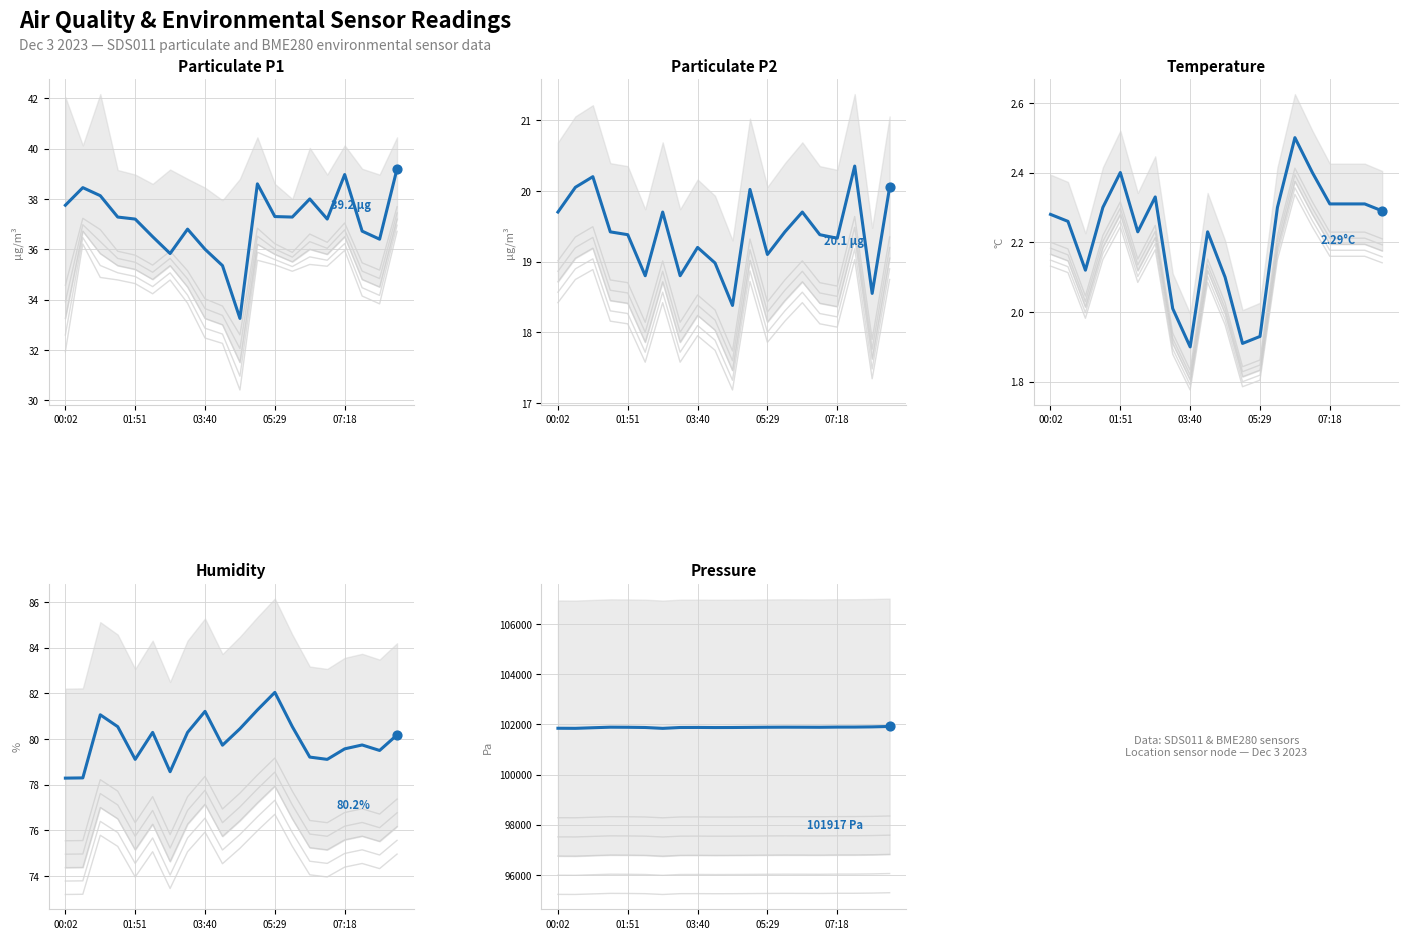

Which series has the largest total across all categories?

BME280_pressure